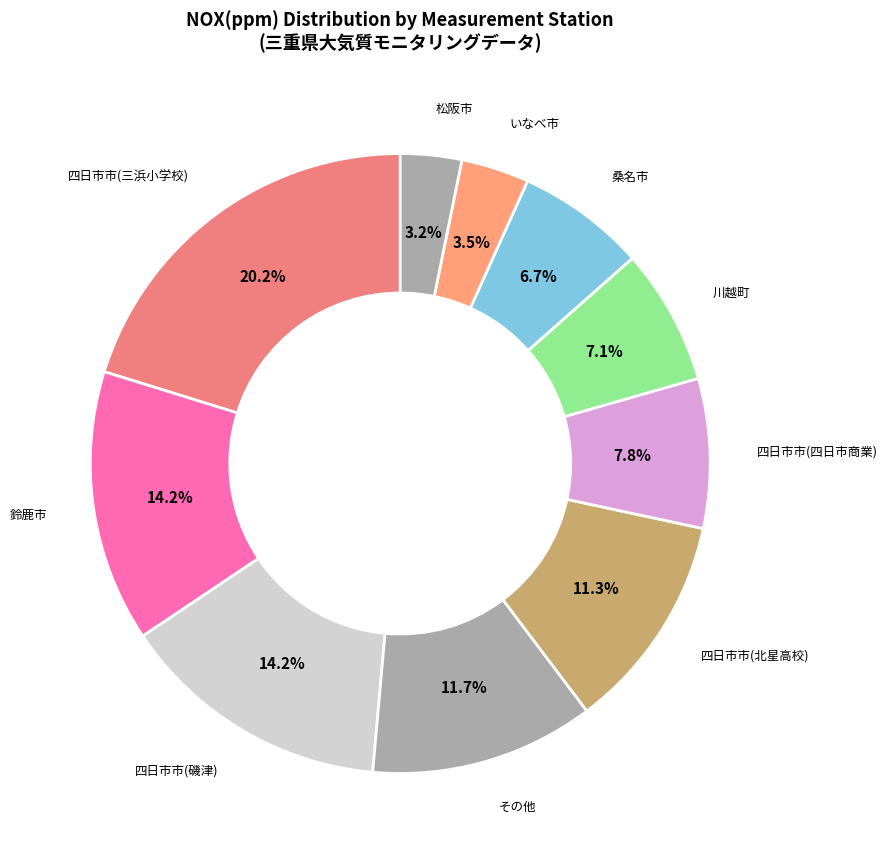

Count the number of slices in the pie.

10